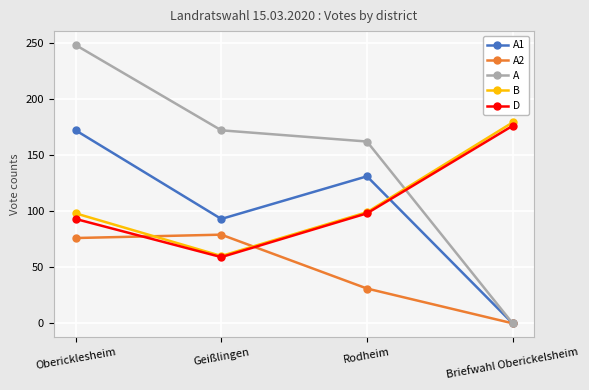

What is the value of the A2 point at the 3rd from the left?

31